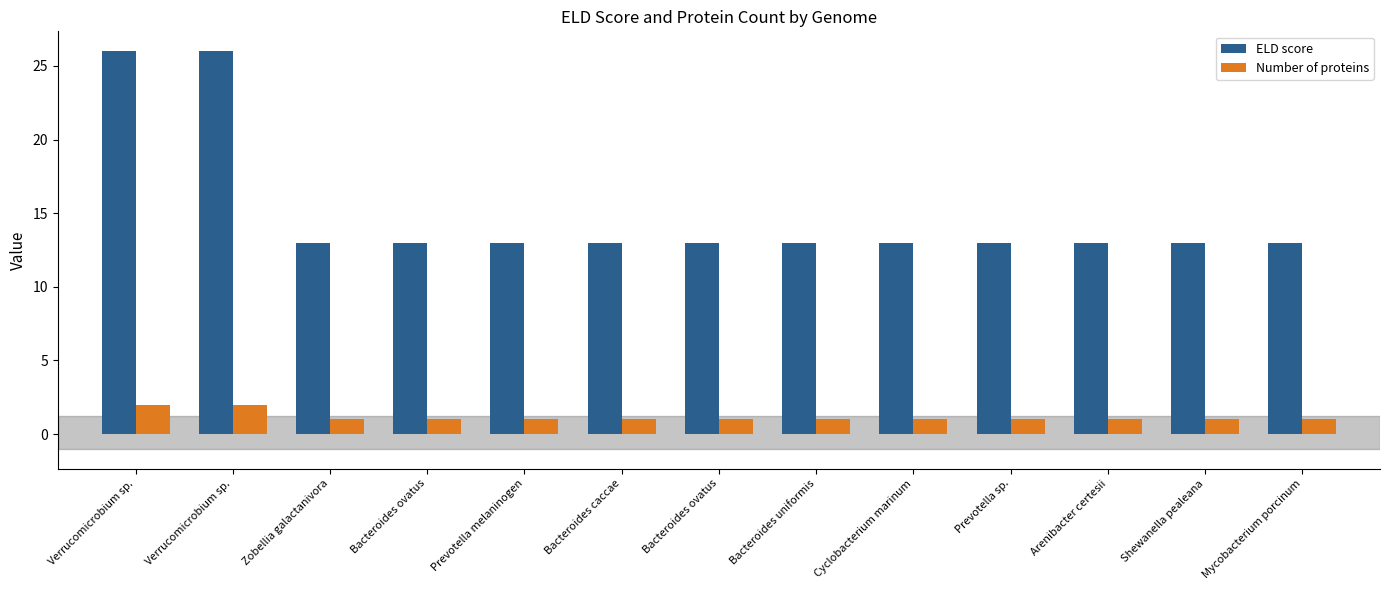

True or false: ELD score has a value of 22 at Arenibacter certesii.

False